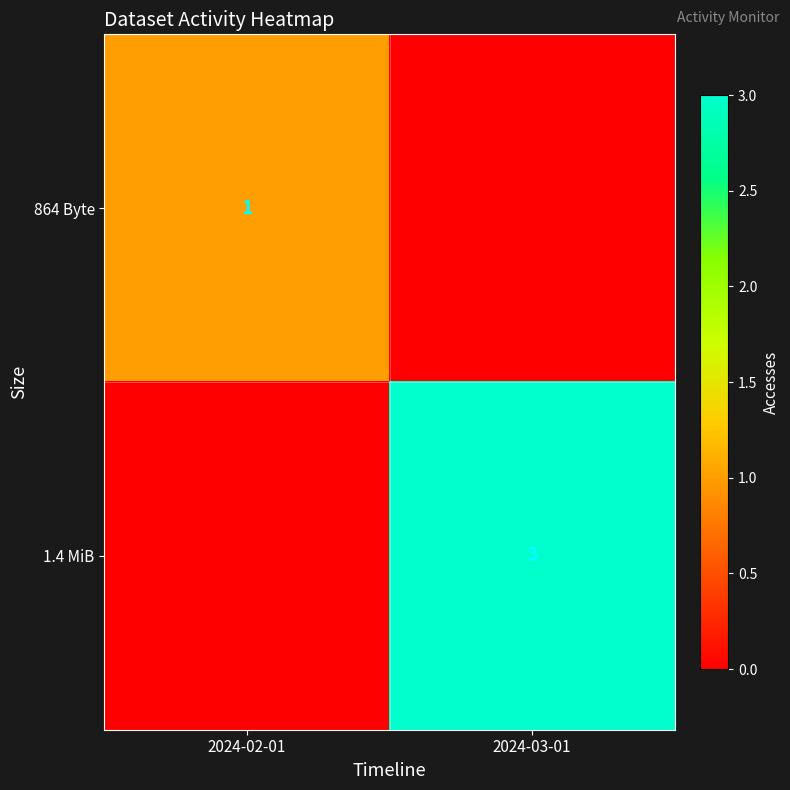

The value of 1.4 MiB at 2024-03-01 is 2. True or false?

False